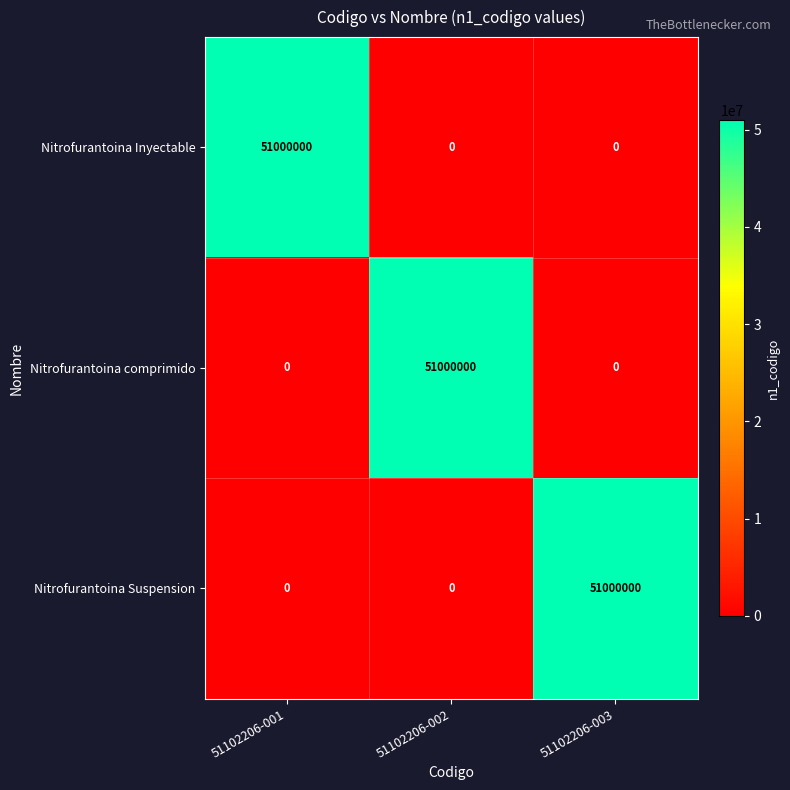

Reading left to right, extract all data points from this chart.

Nitrofurantoina Inyectable: 51102206-001=51000000	51102206-002=0	51102206-003=0
Nitrofurantoina comprimido: 51102206-001=0	51102206-002=51000000	51102206-003=0
Nitrofurantoina Suspension: 51102206-001=0	51102206-002=0	51102206-003=51000000